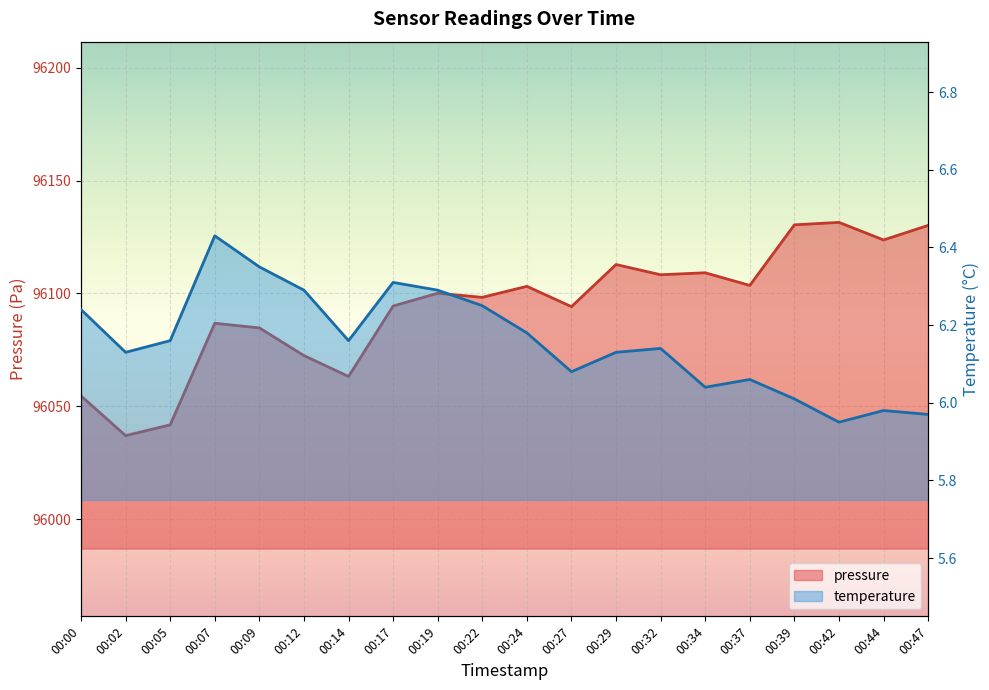

What is the difference between the maximum and second lowest values in the temperature series?

0.5